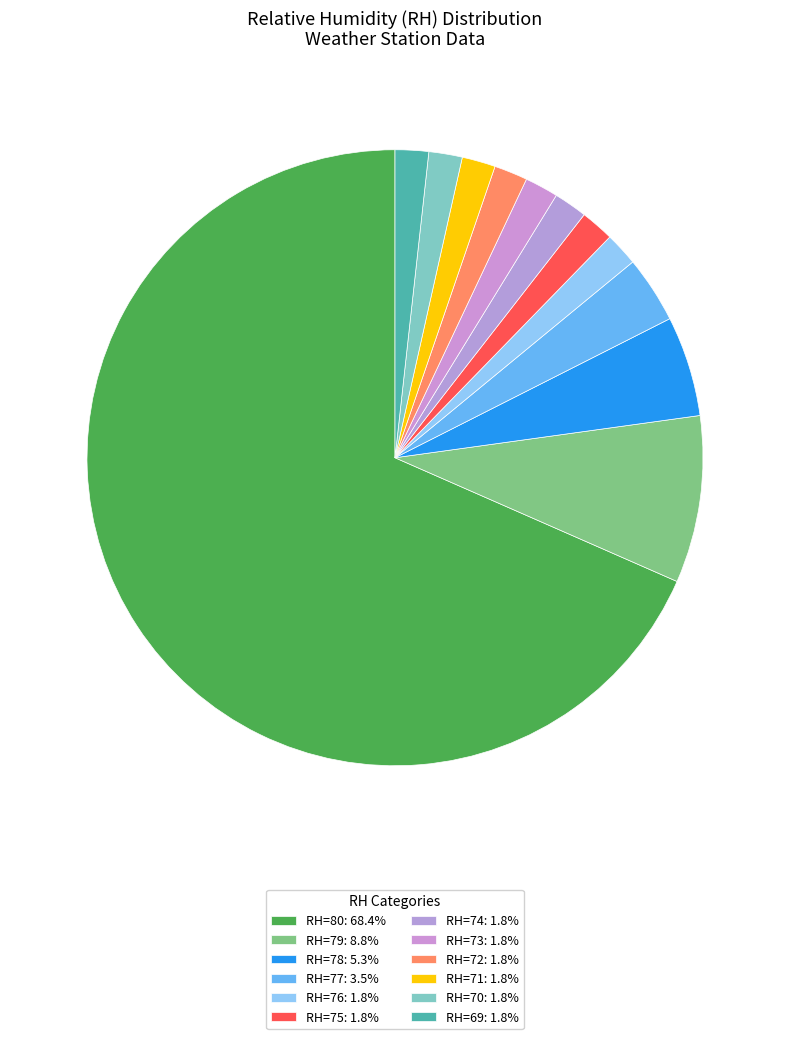

How many slices are in this pie chart?

12